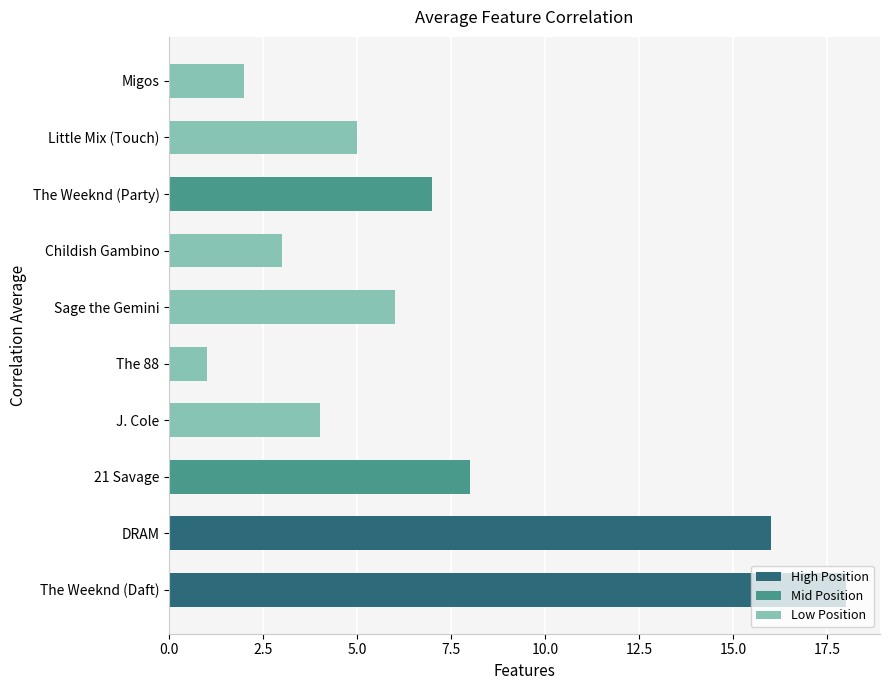

What is the average value?

7